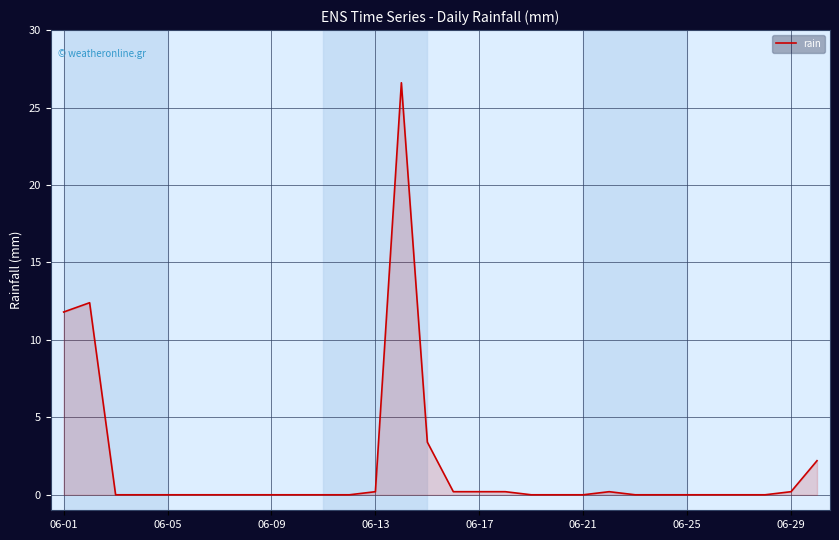

What is the maximum value shown in the chart?

26.6